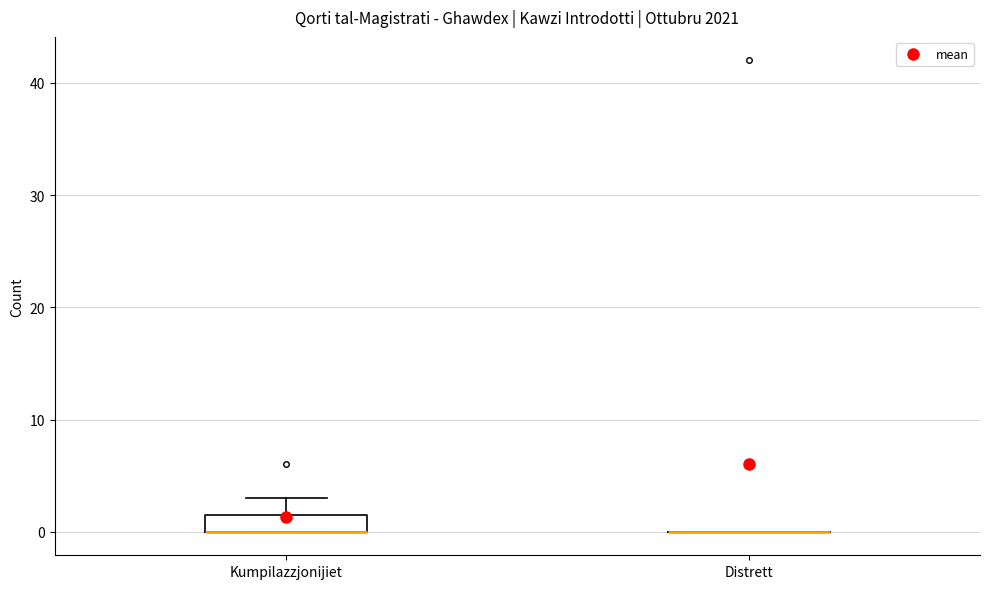

Reading left to right, transcribe this box plot: for each box, give where its median line is, the range the box spans, and where its two whiskers end, as read against the y-axis. The values are not printed on the chart, so give them approximately, as read against the axis.

Kumpilazzjonijiet: median 0 (drawn on the box's lower edge), box 0 to 2, whiskers 0 to 3
Distrett: box collapsed to a line at 0, whiskers 0 to 0